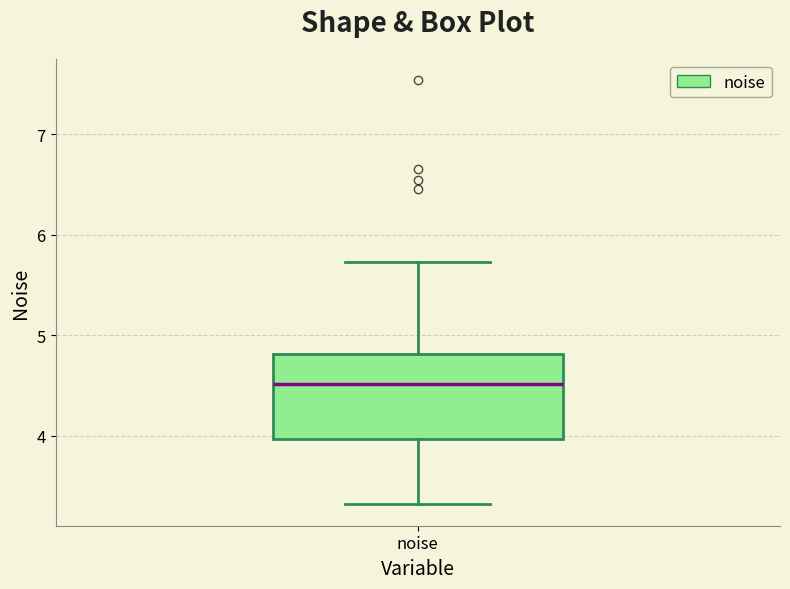

Where is the lower edge of the box for noise on the y-axis? The values are not printed on the chart, so give them approximately, as read against the axis.

4.0